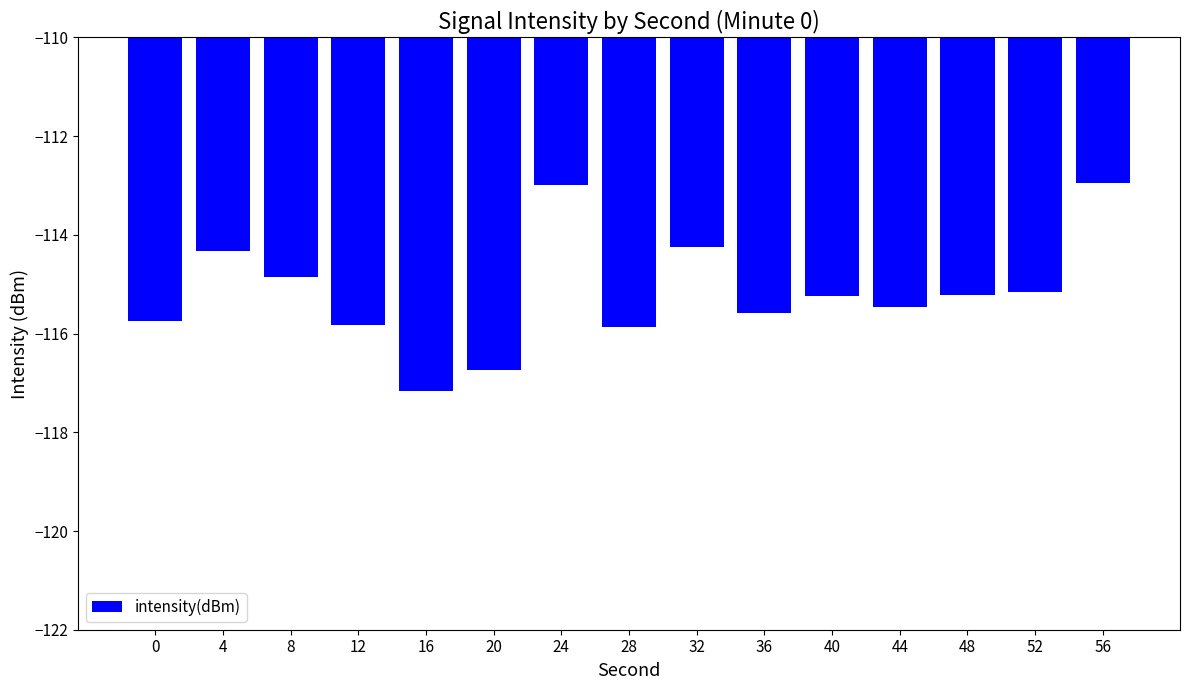

The chart shows a value of -53.2 at 20. True or false?

False